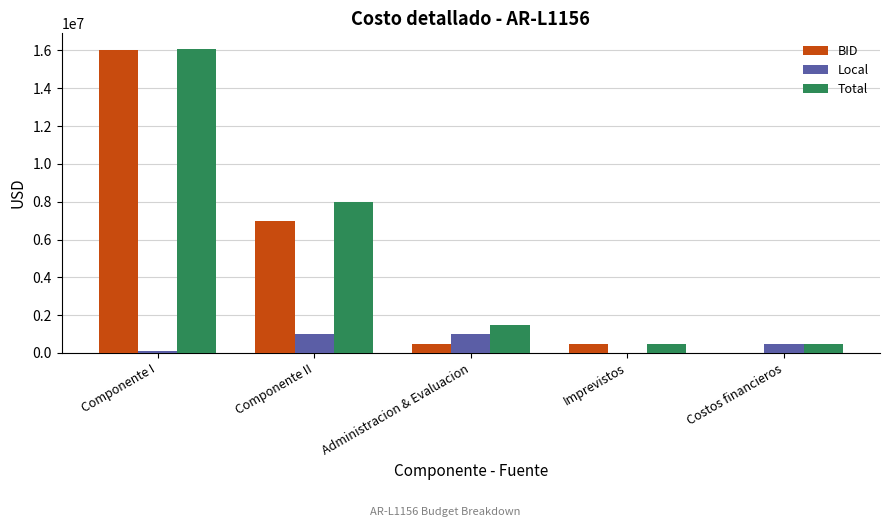

Read the Total value at Componente II, to the nearest 100.

8000000